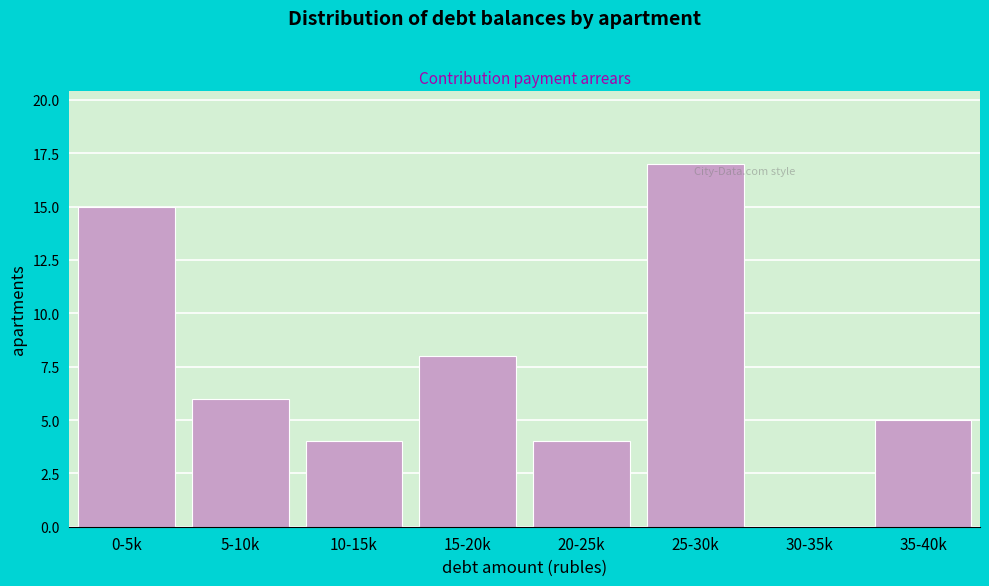

Reading right to left, transcribe all the data shown in this chart.

35-40k=5	30-35k=0	25-30k=17	20-25k=4	15-20k=8	10-15k=4	5-10k=6	0-5k=15